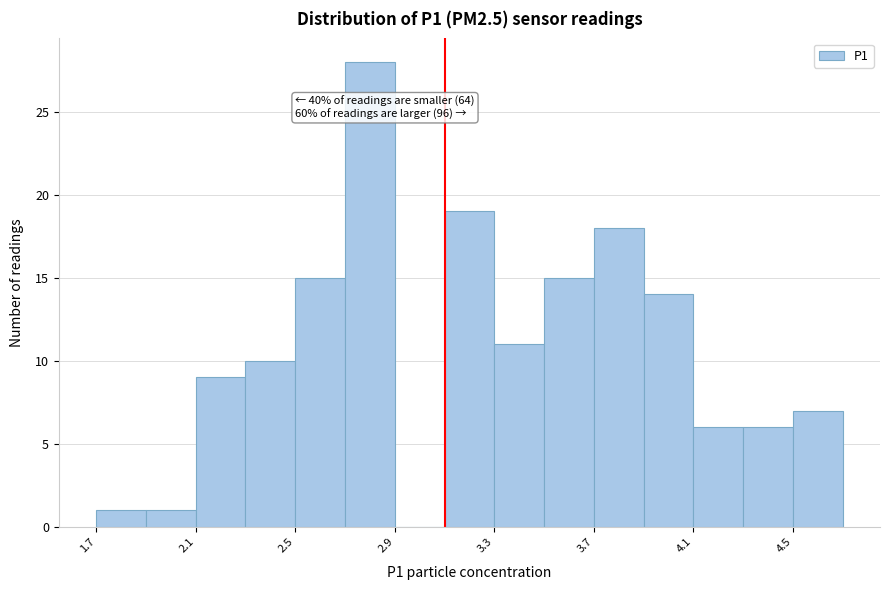

Which range on the x-axis has the tallest bar?

2.7 to 2.9